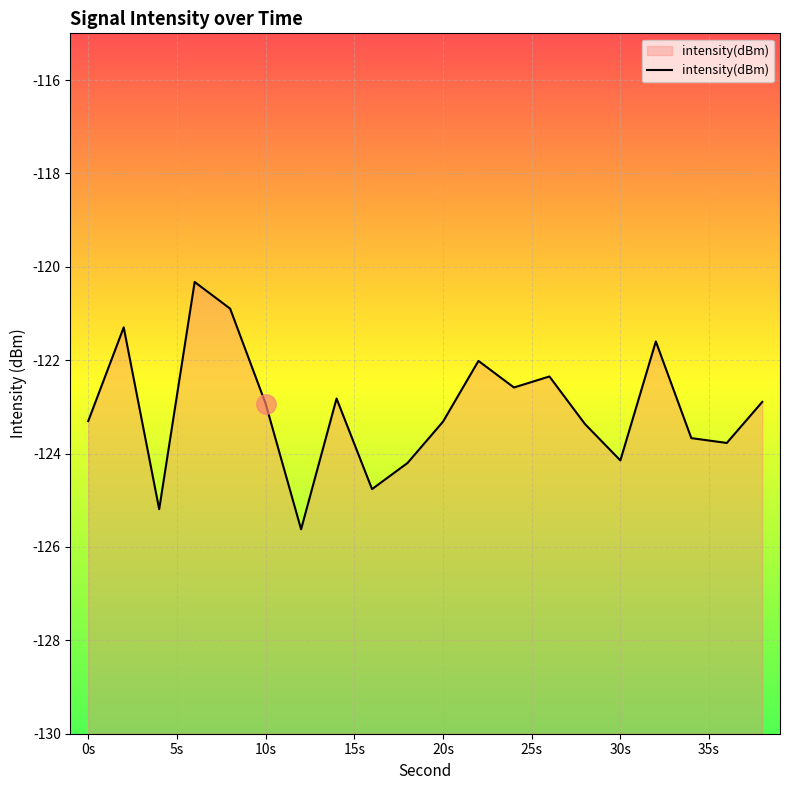

How many values are below -122?

16